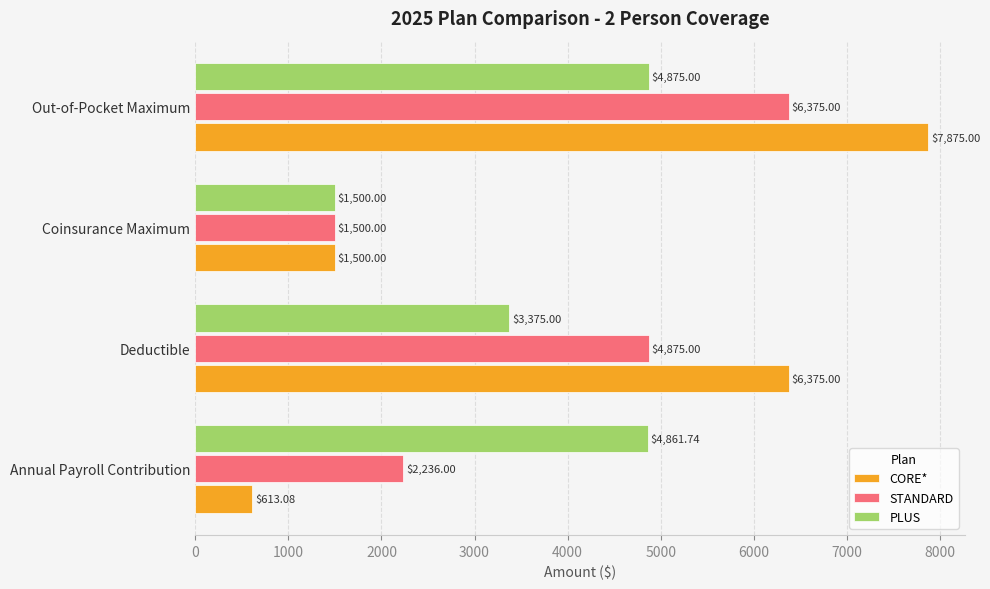

What is the difference between the maximum and minimum values in the CORE* series?

7261.9